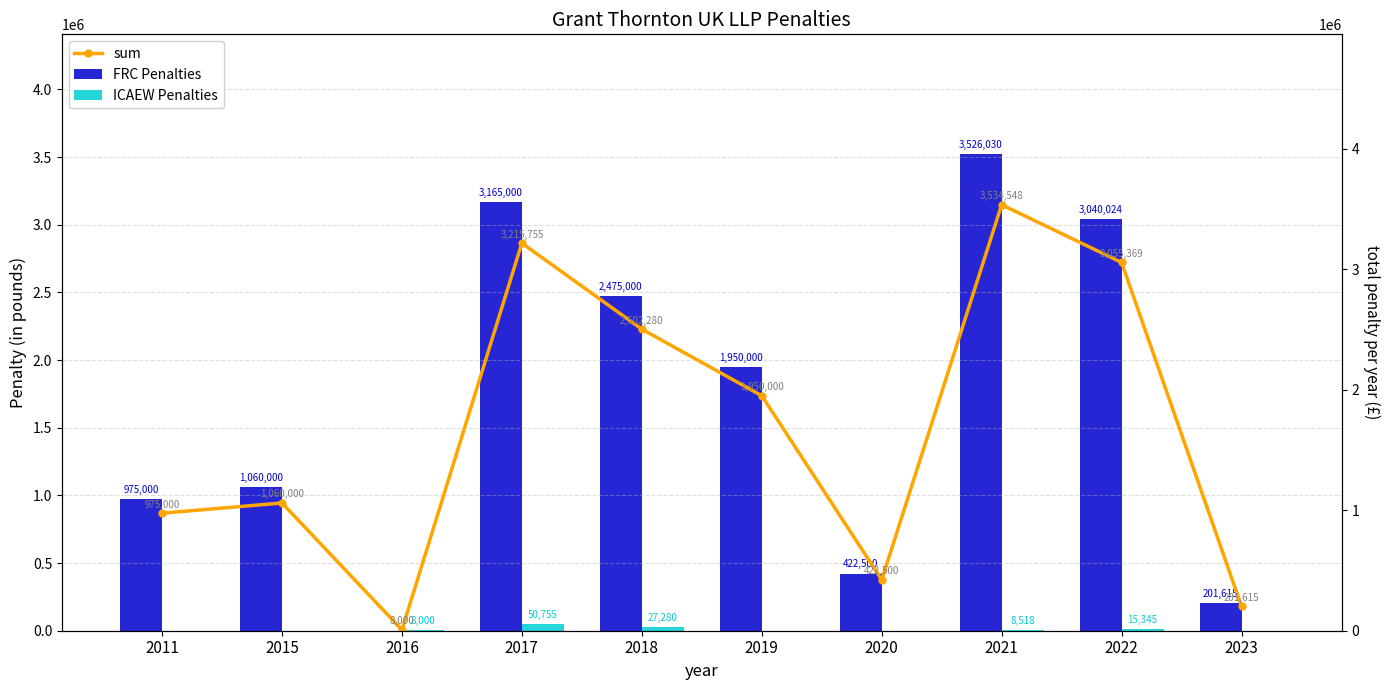

What are all the series names shown in the legend?

FRC Penalties, ICAEW Penalties, sum